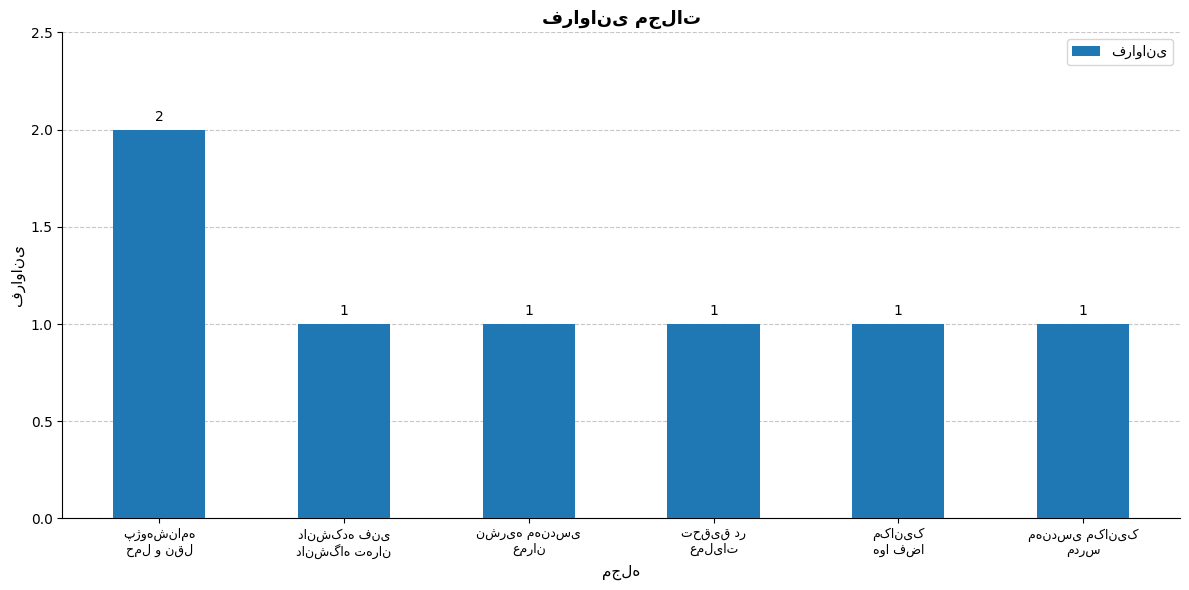

Count the values in the range 1 to 2.

6